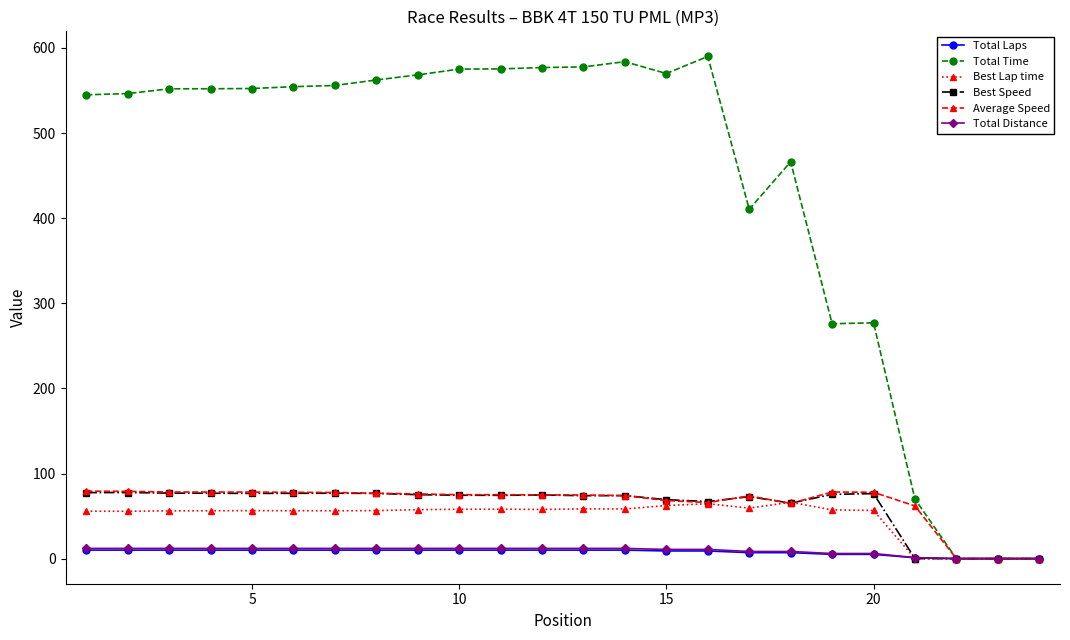

Does the chart have visible grid lines?

No